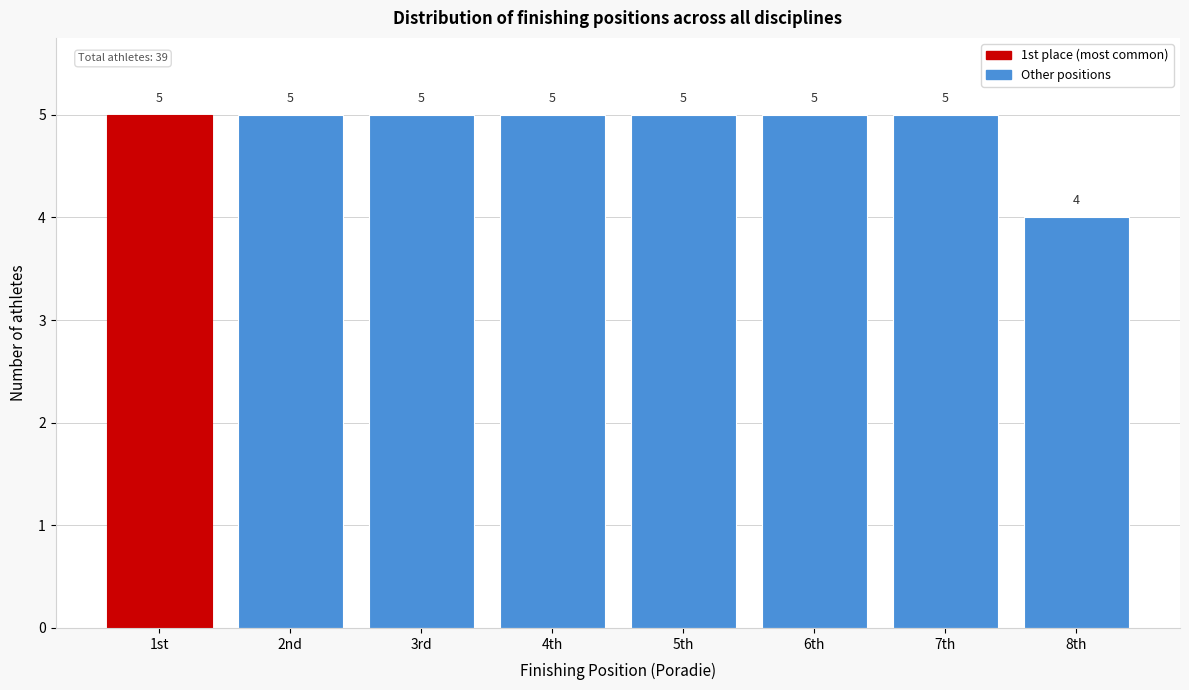

Reading right to left, what are all the values shown in this chart?

4	5	5	5	5	5	5	5